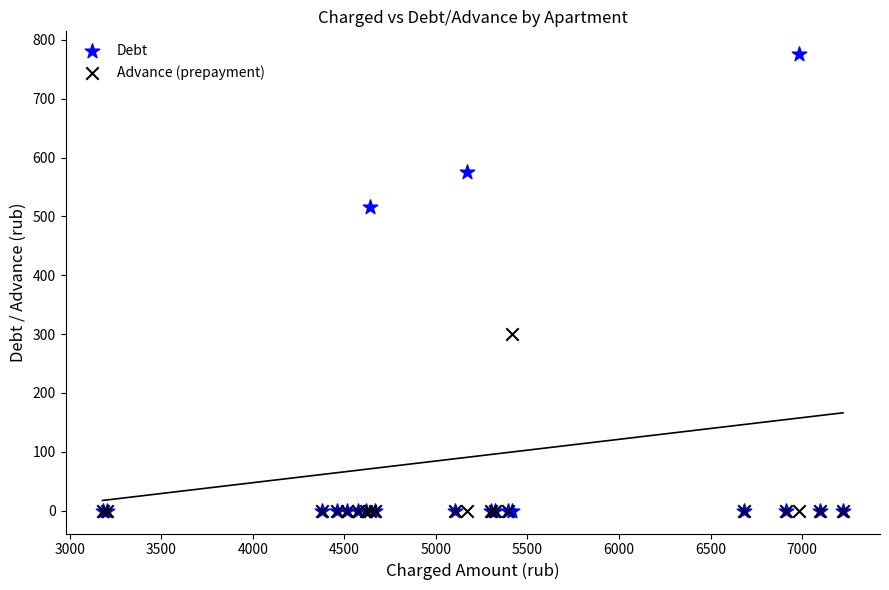

What are all the series names shown in the legend?

Debt, Advance (prepayment)